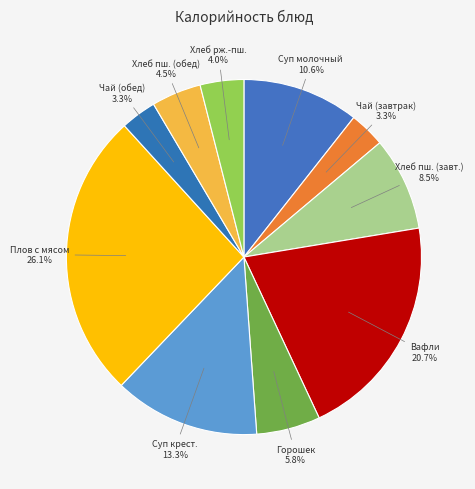

Which slice is the largest?

Плов с мясом